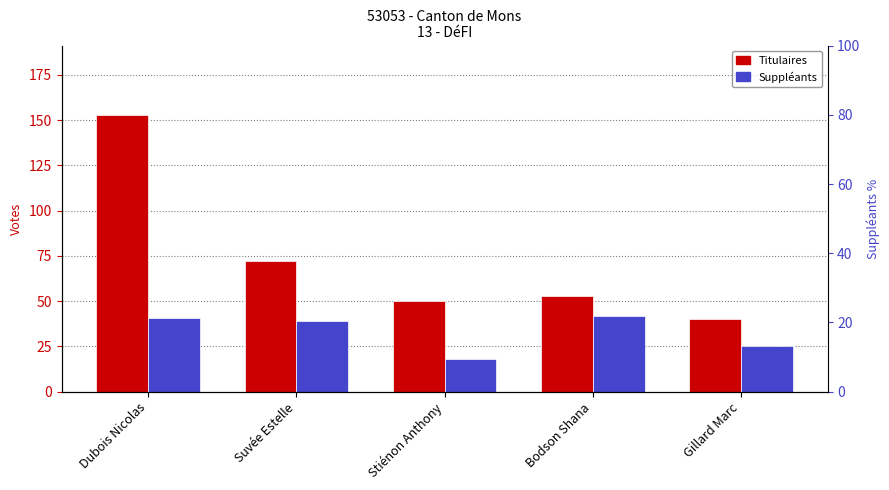

How many data points in Titulaires are above 53?

2